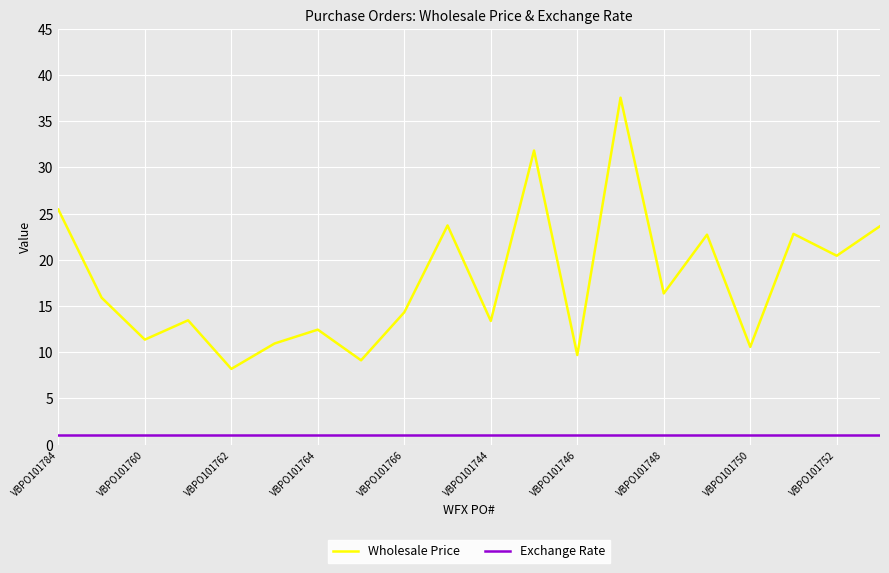

How many interior local valleys does the Wholesale Price series have?

8